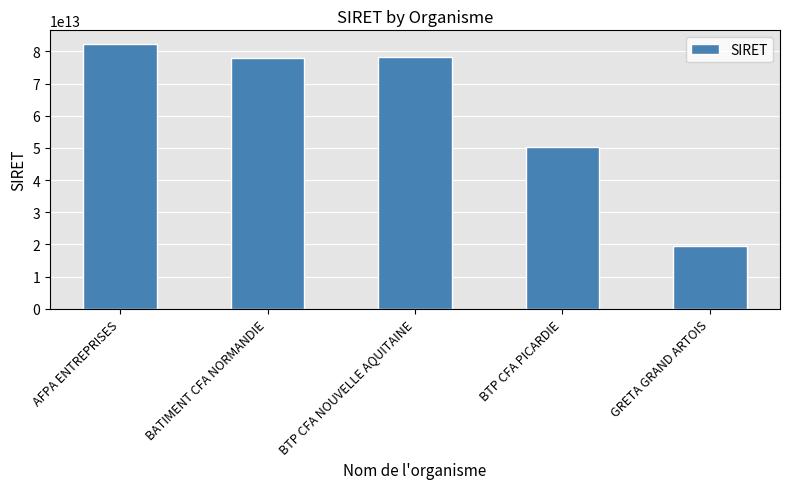

True or false: the data shows 50260294900013 at BTP CFA PICARDIE.

True